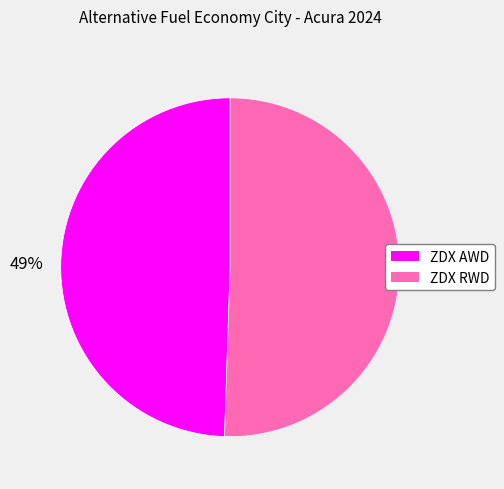

Is it true that ZDX RWD is 60% of the pie?

False